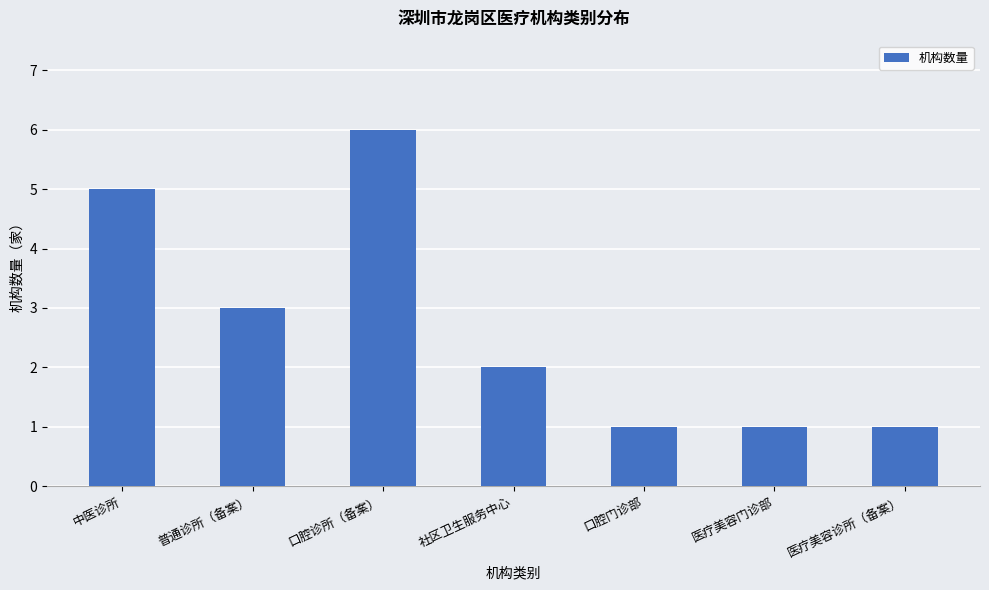

Are the bars grouped side by side (vs. stacked)?

No